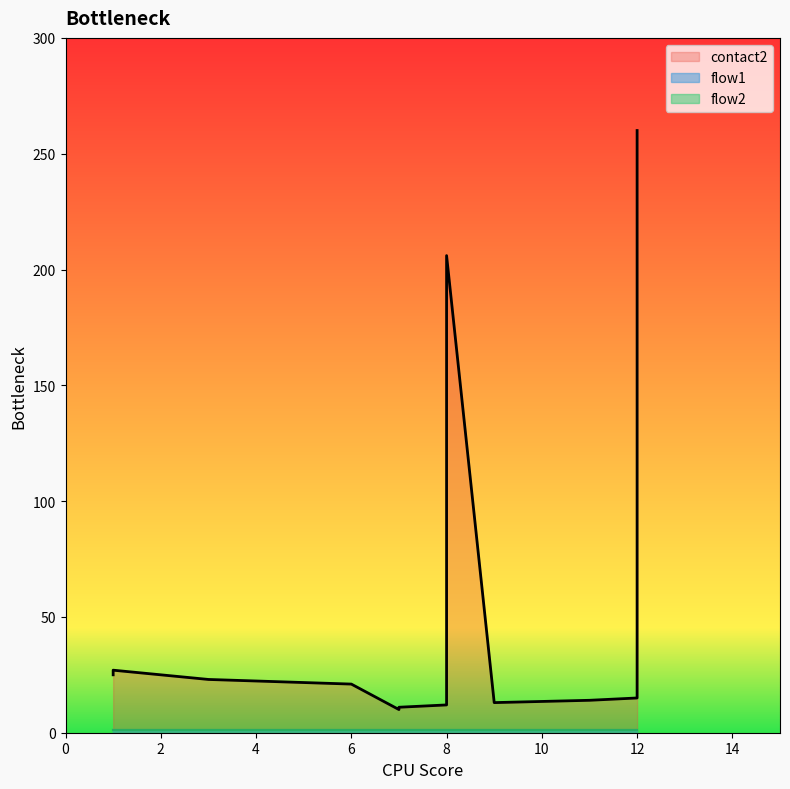

Where is the first local minimum for contact2?

7